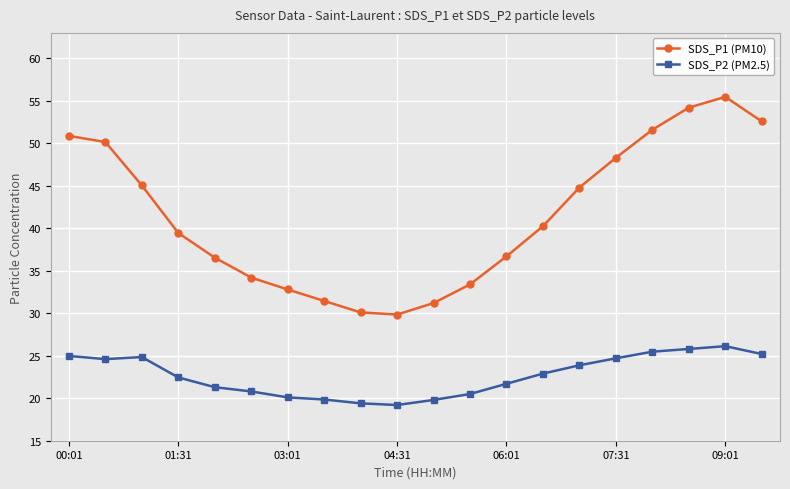

True or false: SDS_P1 (PM10) and SDS_P2 (PM2.5) cross at least once.

False